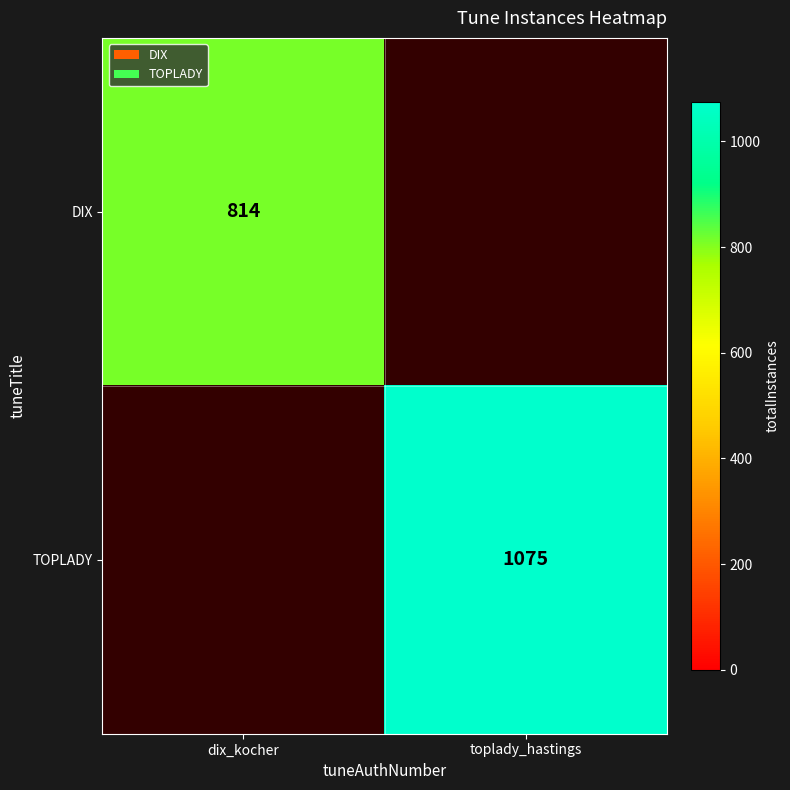

The TOPLADY series shows 1495 at toplady_hastings. True or false?

False